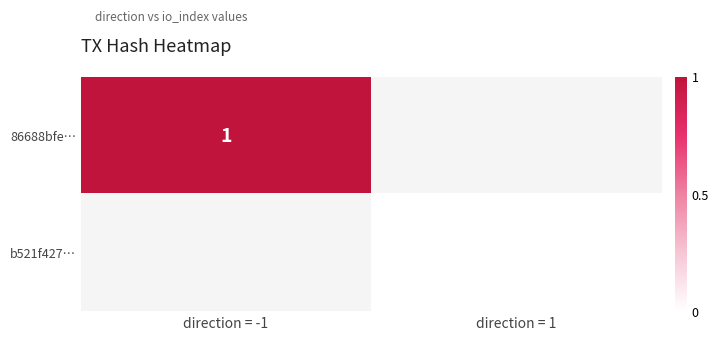

Count the number of data series in this chart.

2